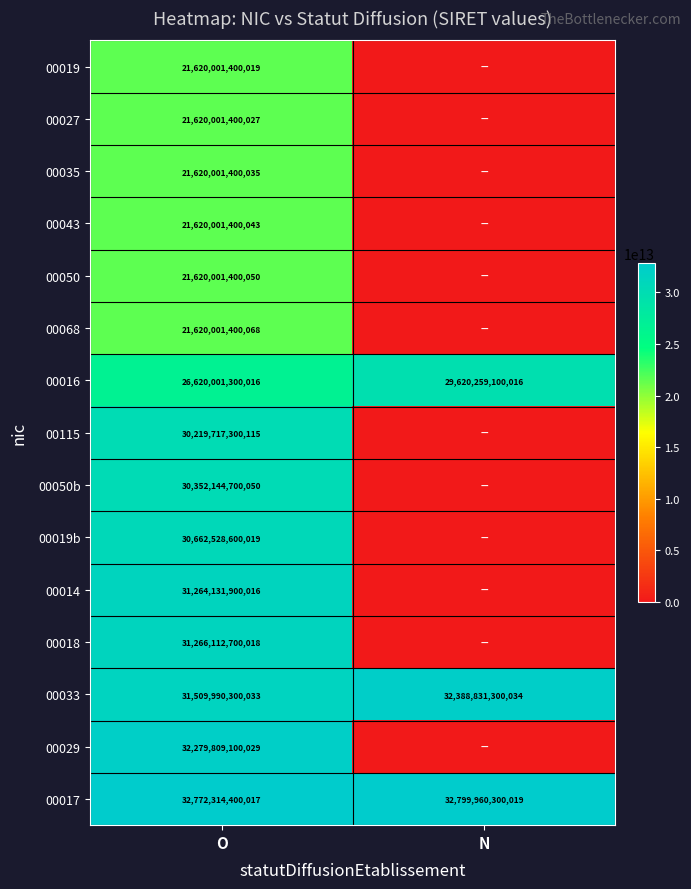

What is the spread (max minus min) of values at N?

32799960300019